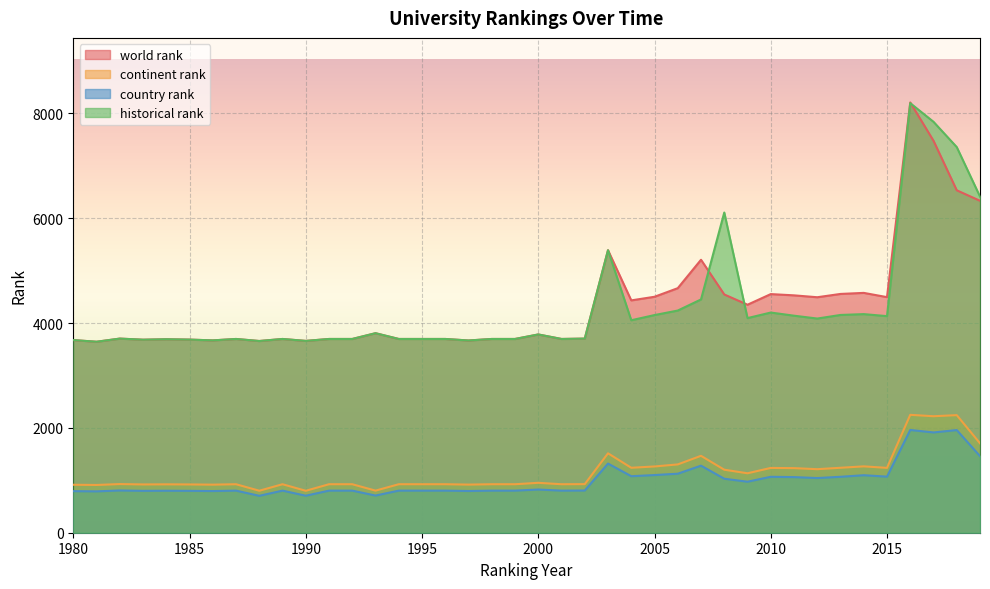

Rank the categories by continent rank value from lowest to highest.

1990, 1988, 1993, 1981, 1980, 1986, 1997, 1983, 1985, 1984, 1987, 1989, 1991, 1992, 1994, 1995, 1996, 1998, 1999, 2001, 2002, 1982, 2000, 2009, 2008, 2012, 2011, 2010, 2015, 2004, 2013, 2005, 2014, 2006, 2007, 2003, 2019, 2017, 2018, 2016